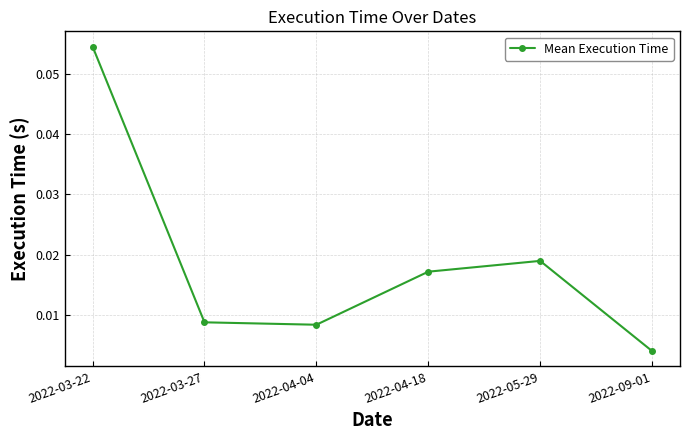

At which category does the chart reach its peak across all series?

2022-03-22